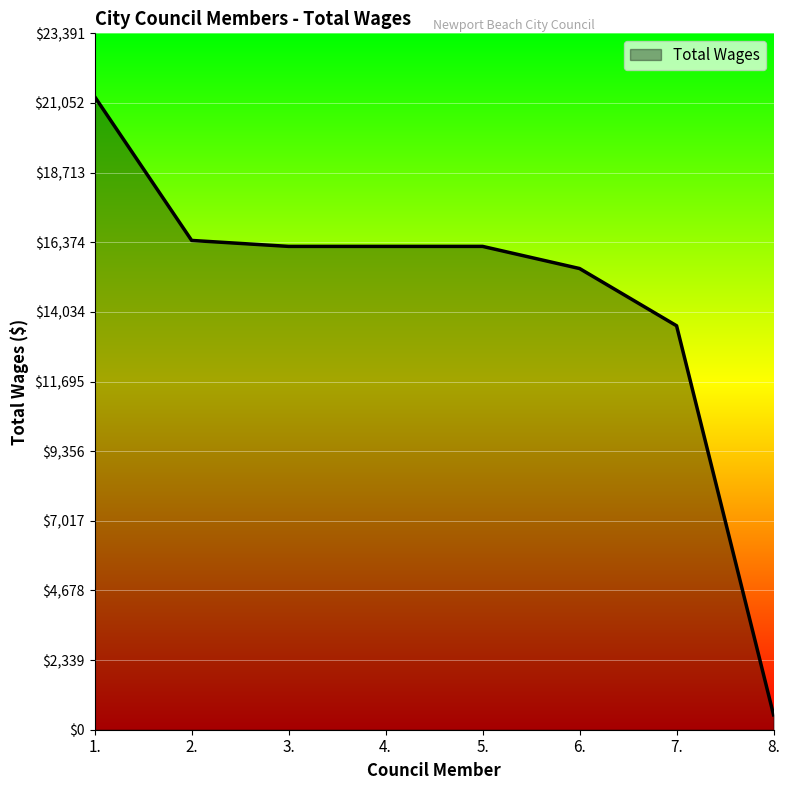

Between 8. and 7., which is larger?

7.